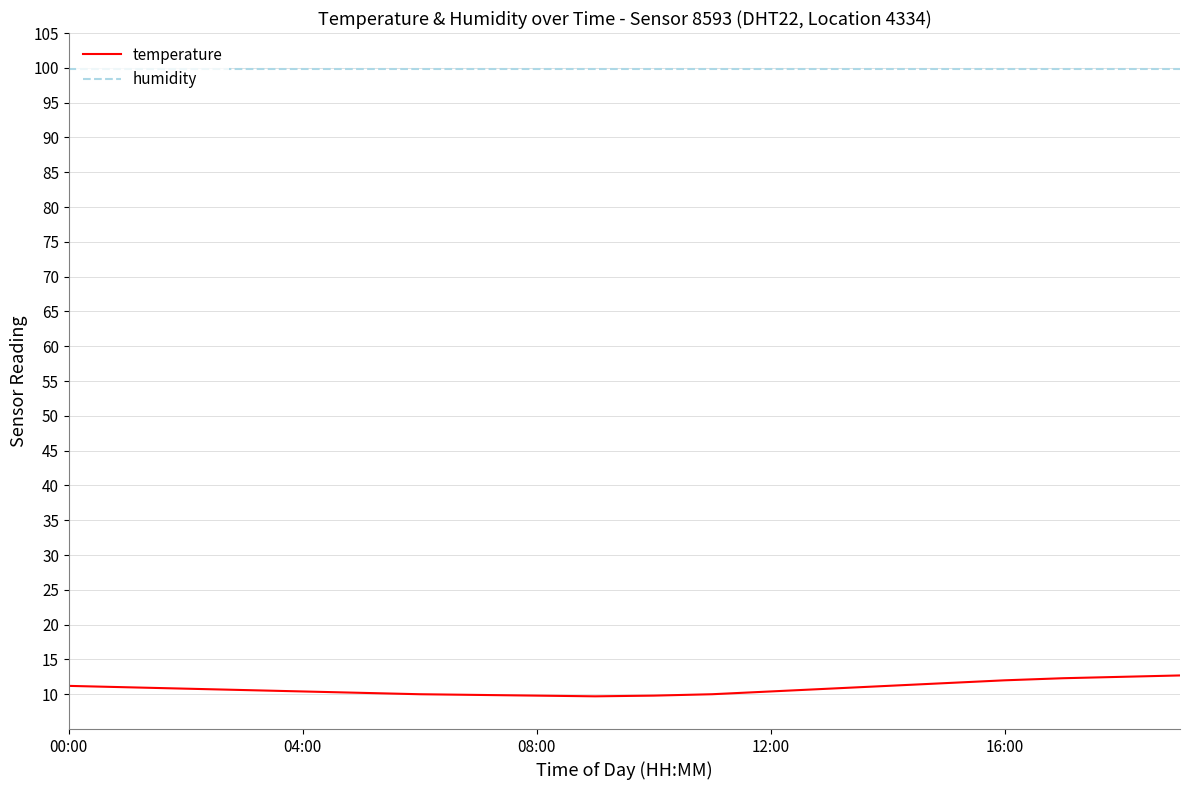

Rank the series by their maximum value, from highest to lowest.

humidity, temperature